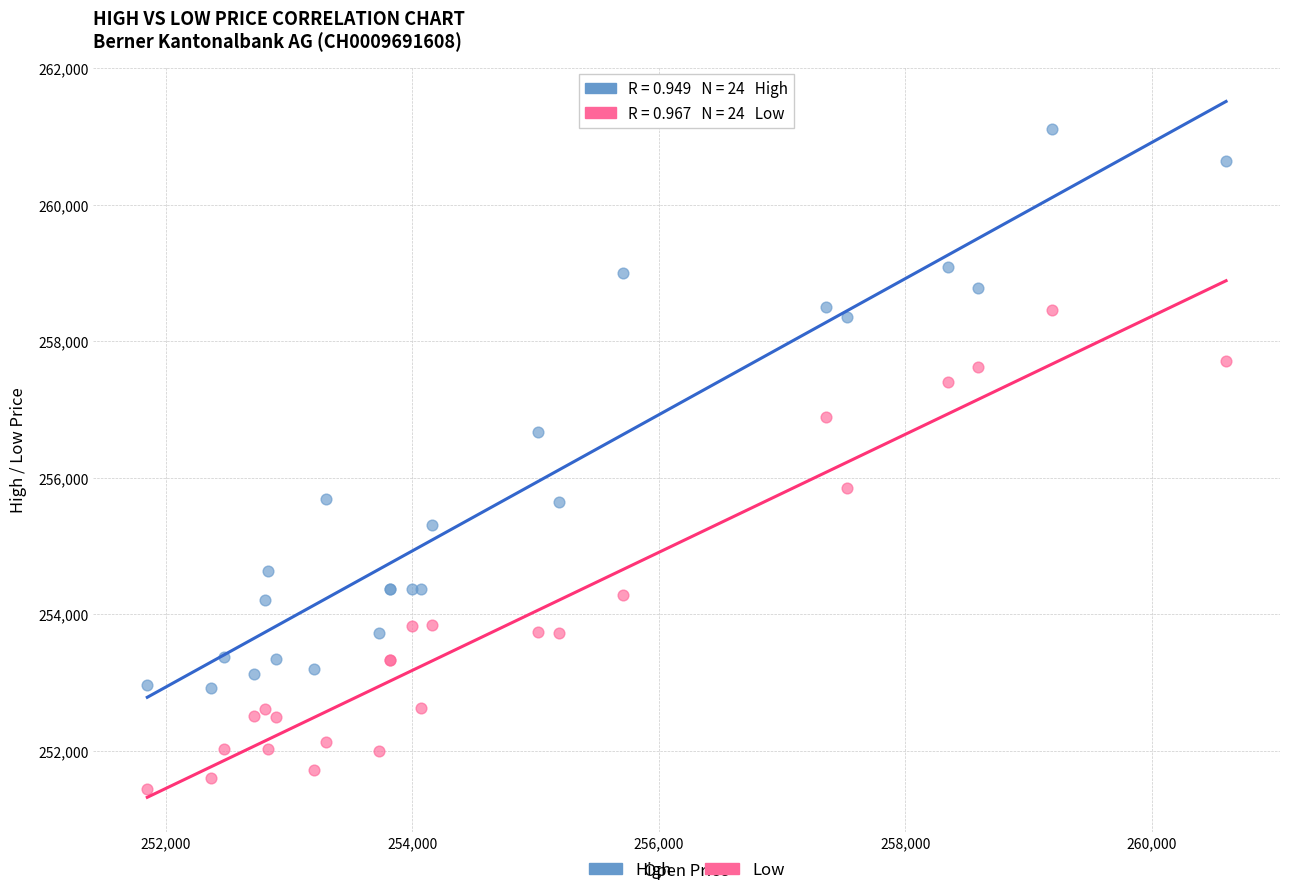

Which series has the largest Y range (max minus min)?

High